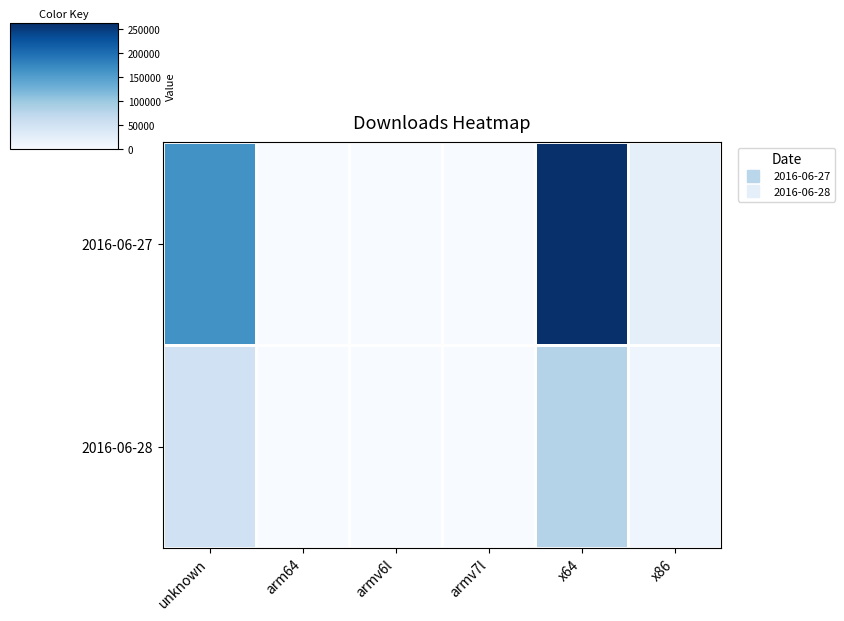

Which has a higher value, x64 or unknown?

x64